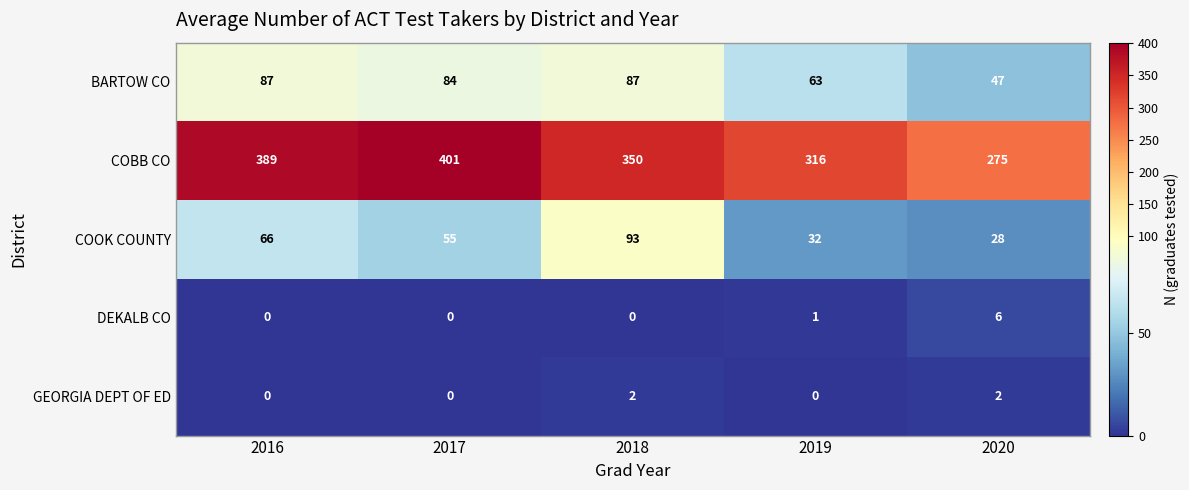

What is the total value across all series at 2017?

540